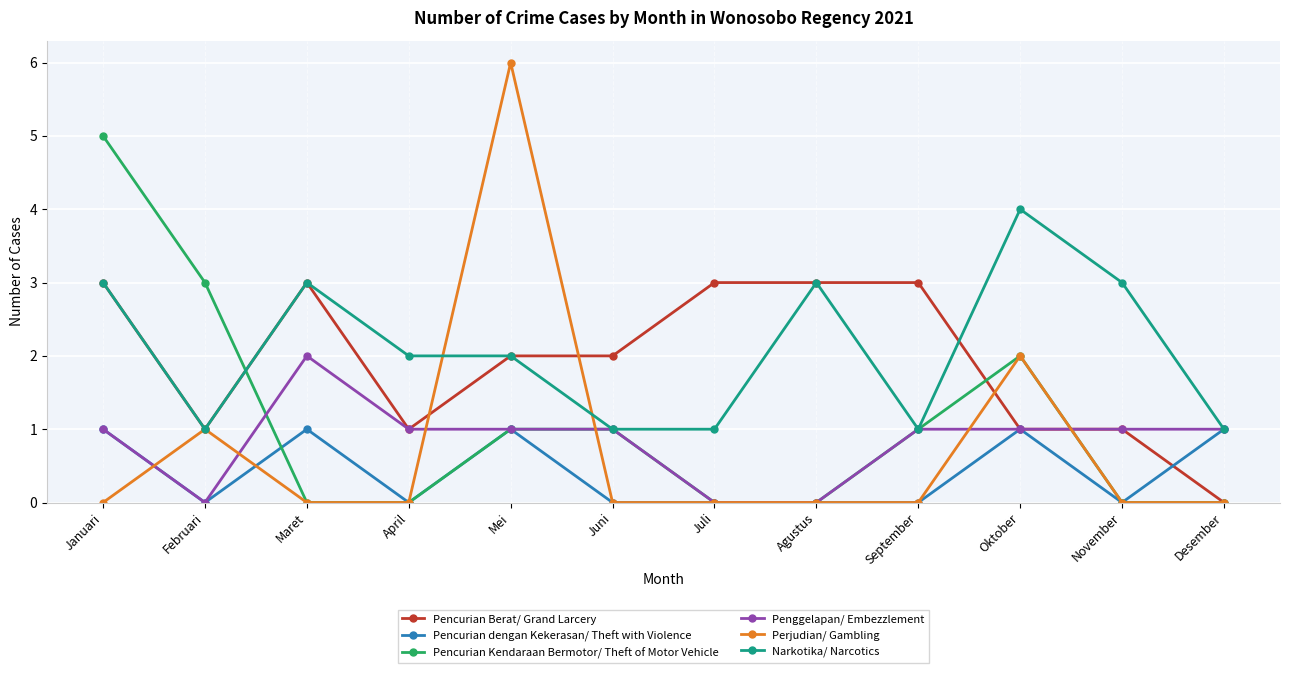

What is the maximum value shown in the chart?

6